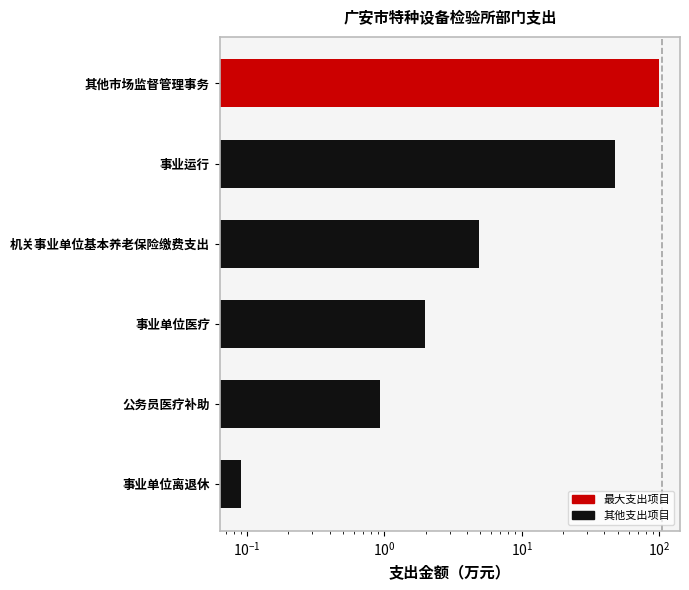

Reading left to right, transcribe all the data shown in this chart.

100.0	47.8	4.9	2.0	0.9	0.1